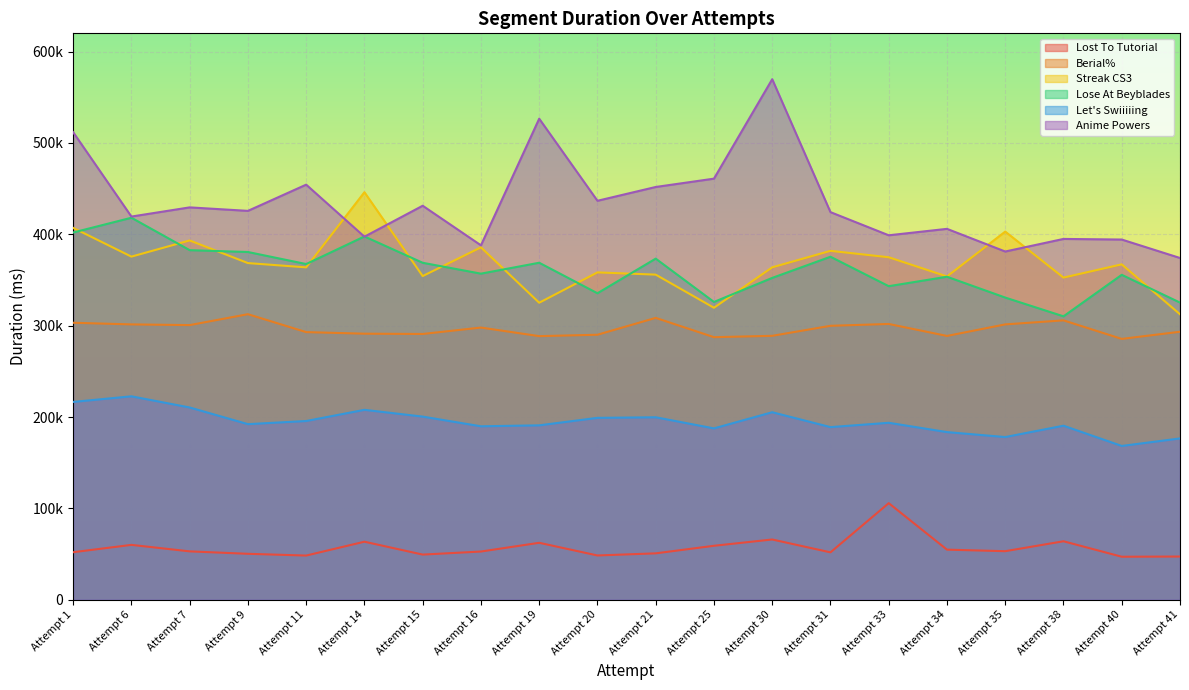

At which label is Lost To Tutorial closest to 76466?

Attempt 30